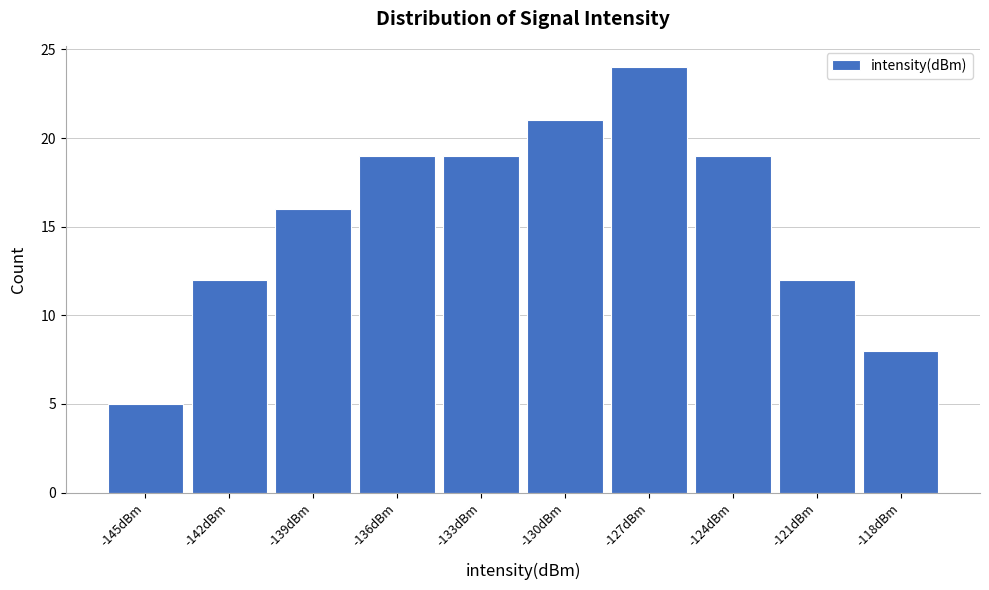

Reading left to right, transcribe all the data shown in this chart.

5	12	16	19	19	21	24	19	12	8